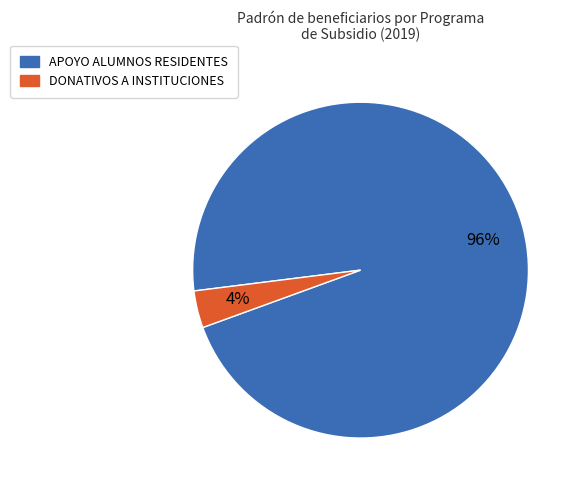

Is the sum of APOYO ALUMNOS RESIDENTES and DONATIVOS A INSTITUCIONES greater than half?

Yes